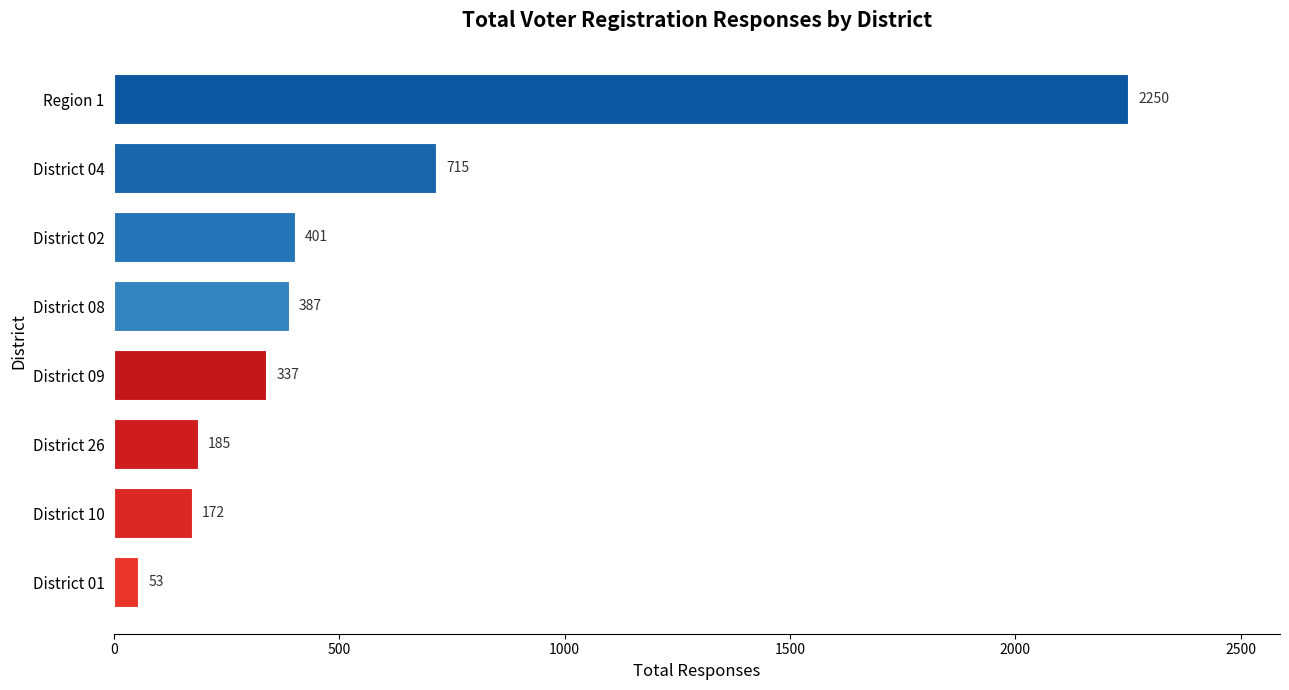

Reading top to bottom, transcribe all the data shown in this chart.

2250	715	401	387	337	185	172	53